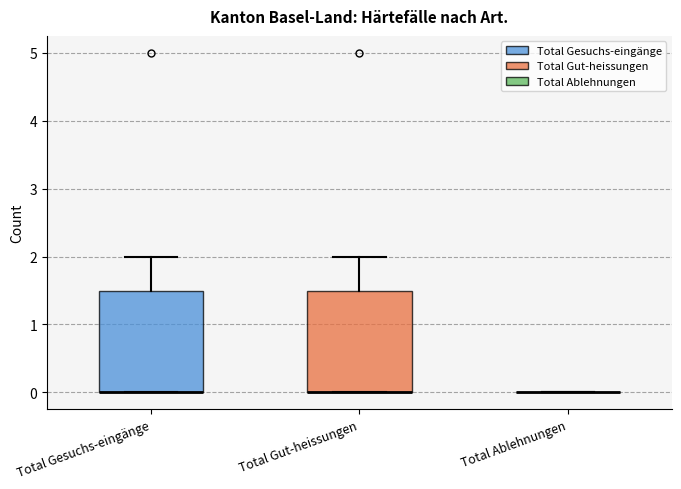

Reading left to right, transcribe this box plot: for each box, give where its median line is, the range the box spans, and where its two whiskers end, as read against the y-axis. The values are not printed on the chart, so give them approximately, as read against the axis.

Total Gesuchs-eingänge: median 0.0 (drawn on the box's lower edge), box 0.0 to 1.5, whiskers 0.0 to 2.0
Total Gut-heissungen: median 0.0 (drawn on the box's lower edge), box 0.0 to 1.5, whiskers 0.0 to 2.0
Total Ablehnungen: box collapsed to a line at 0.0, whiskers 0.0 to 0.0